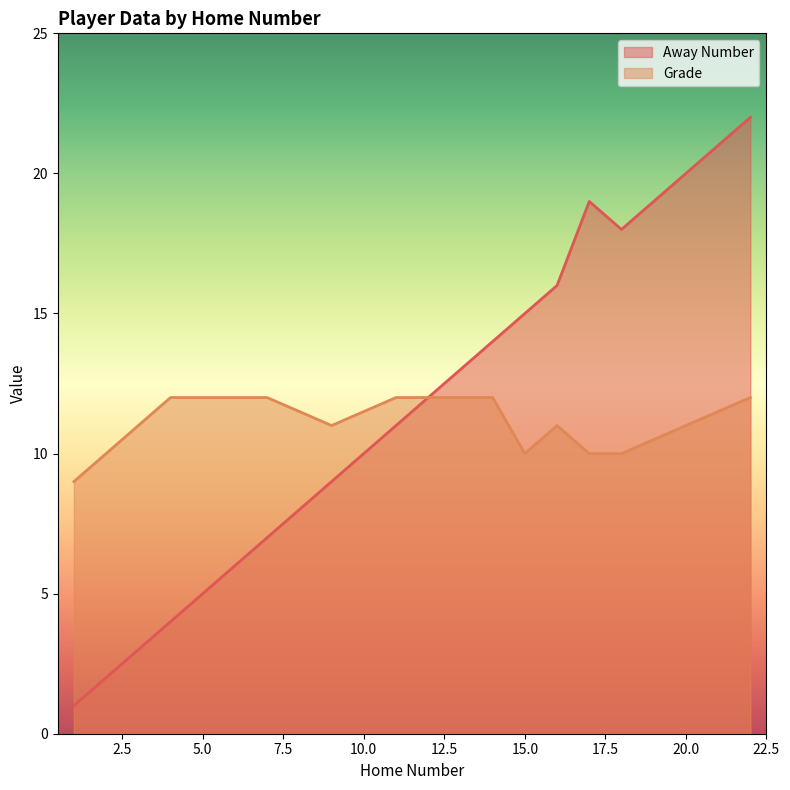

What is the sum of the Away Number values at 4 and 16?

20